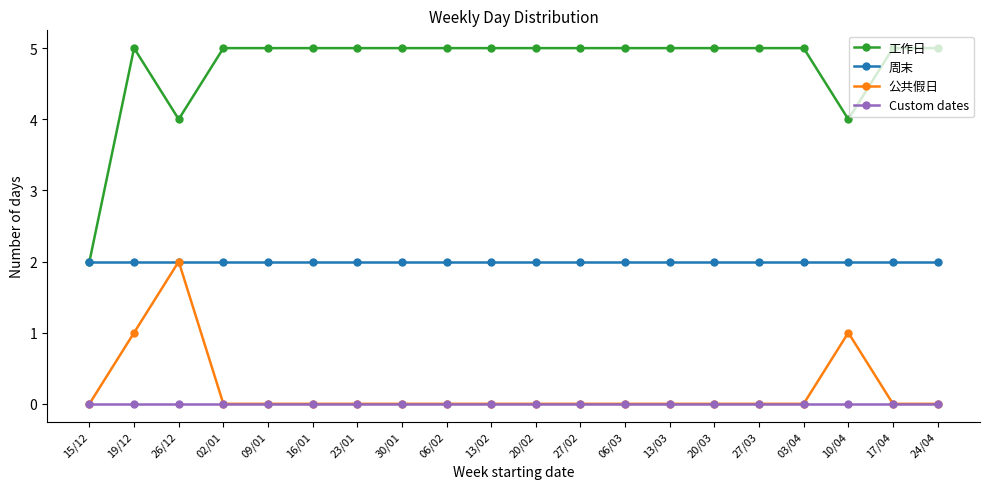

What position from the left is 30/01?

8